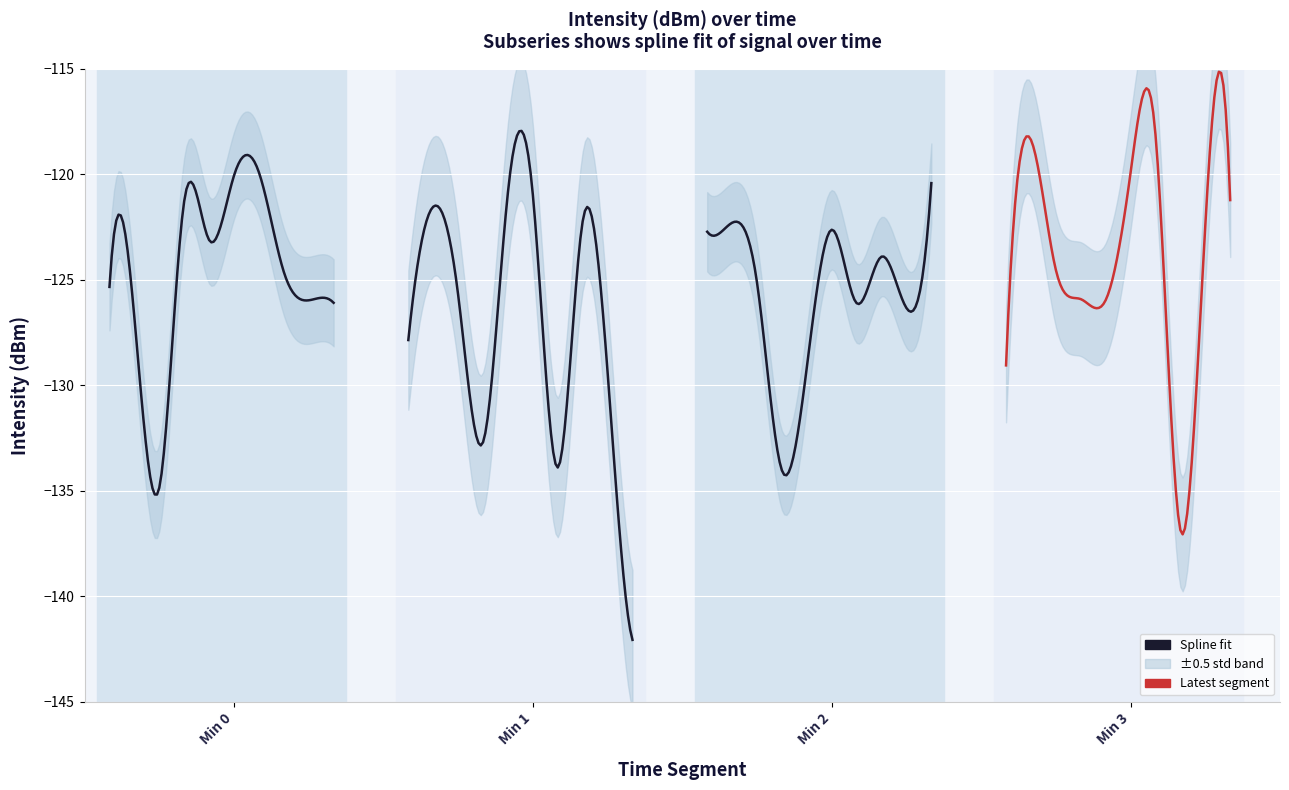

How many points are lower than both their immediate neighbors (excluding endpoints)?

12